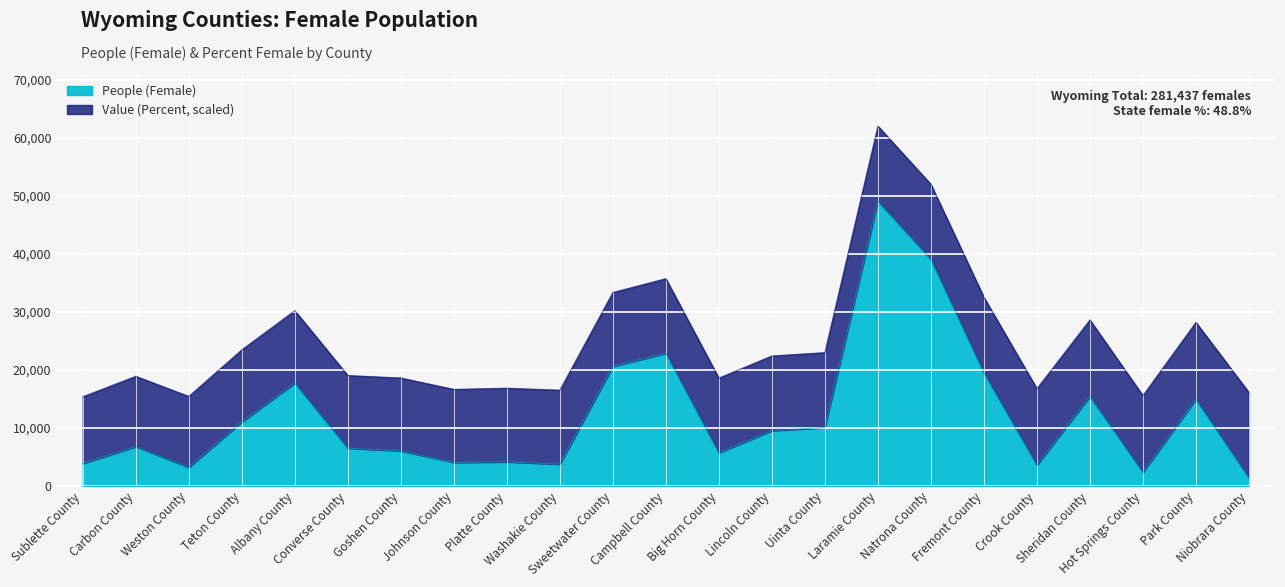

Where is the data nearest to the value 25251?

Campbell County